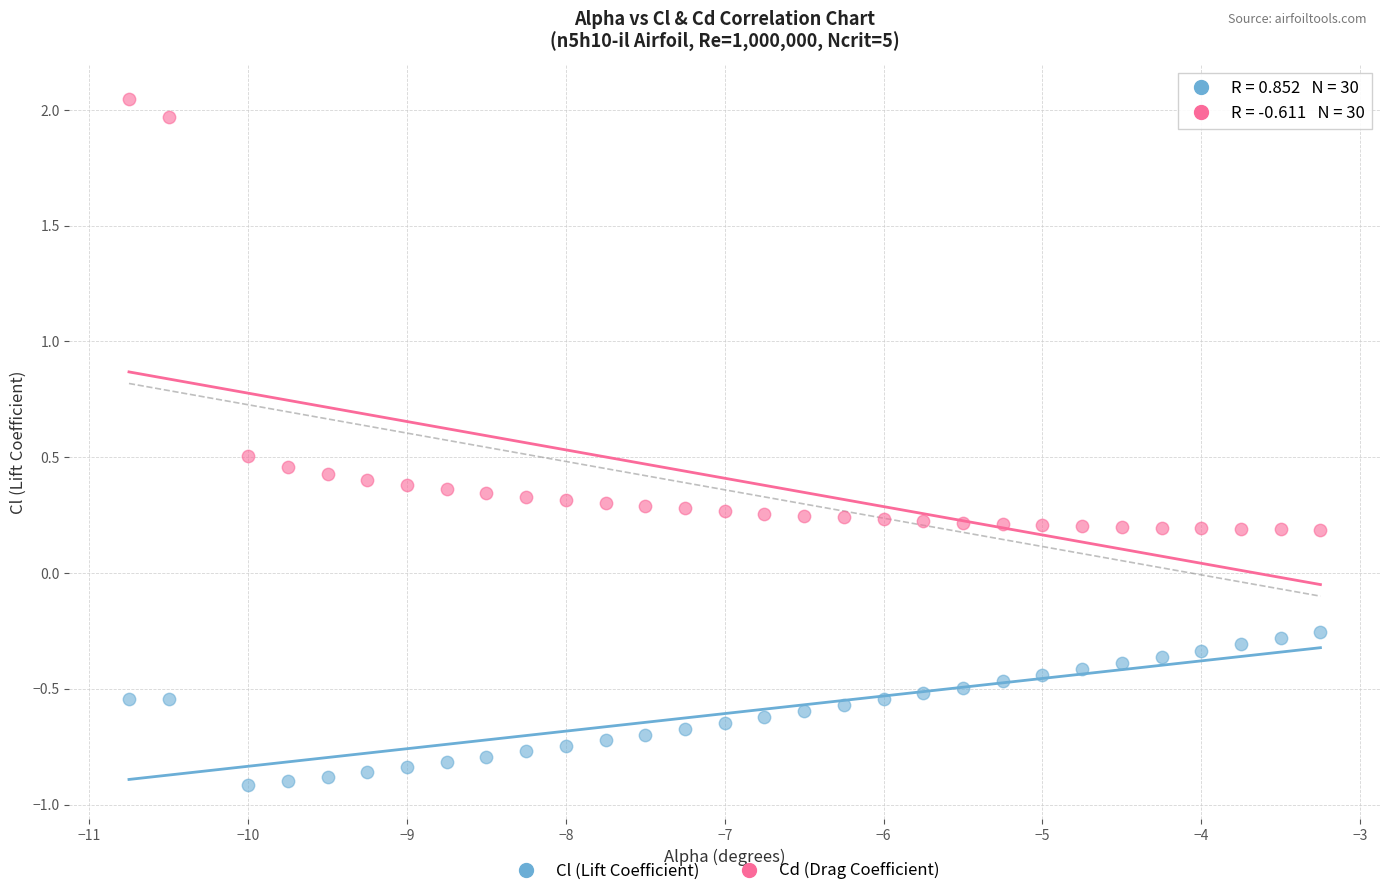

Across all data points, what is the range of Y values (max minus min)?

3.0